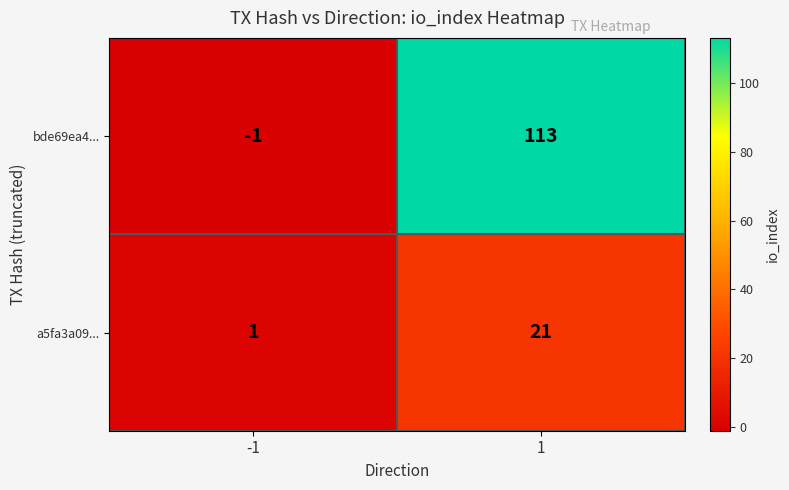

What is the difference between the highest and lowest values at 1?

92